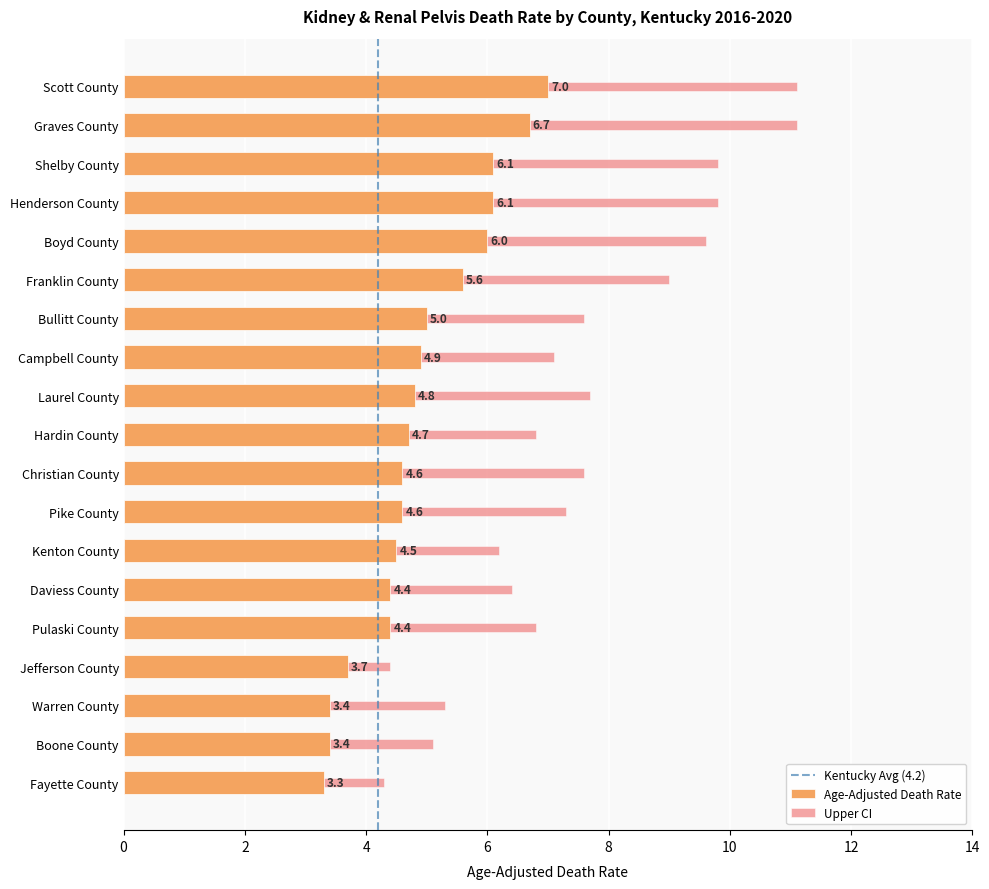

What is the highest value of the Age-Adjusted Death Rate series?

7.0